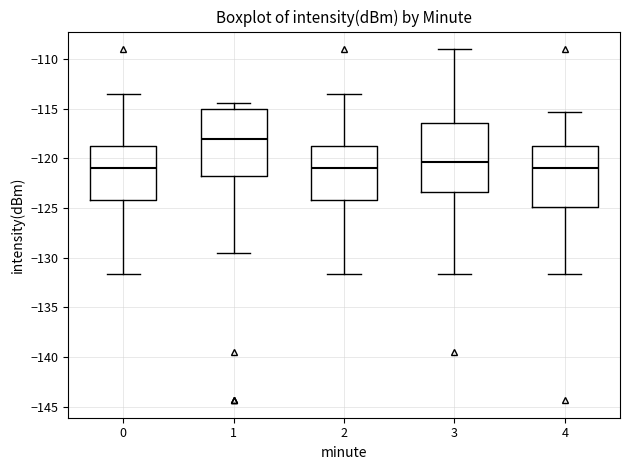

Reading left to right, read every box against the y-axis: the position of its median line, the range the box covers, and the ends of its whiskers. The values are not printed on the chart, so give them approximately, as read against the axis.

0: median -121.0, box -124.0 to -118.5, whiskers -131.5 to -113.5
1: median -118.0, box -122.0 to -115.0, whiskers -129.5 to -114.5
2: median -121.0, box -124.0 to -118.5, whiskers -131.5 to -113.5
3: median -120.5, box -123.5 to -116.5, whiskers -131.5 to -109.0
4: median -121.0, box -125.0 to -118.5, whiskers -131.5 to -115.5